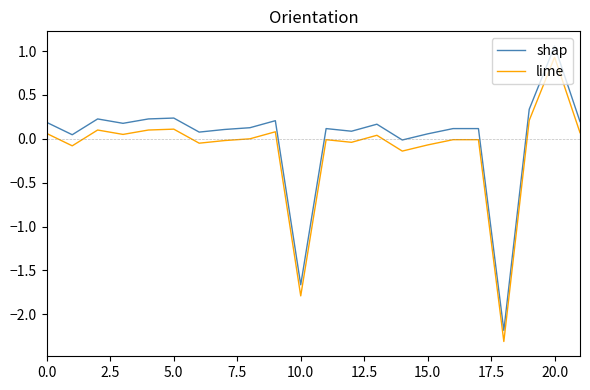

What is the difference between the maximum and minimum values in the lime series?

3.2